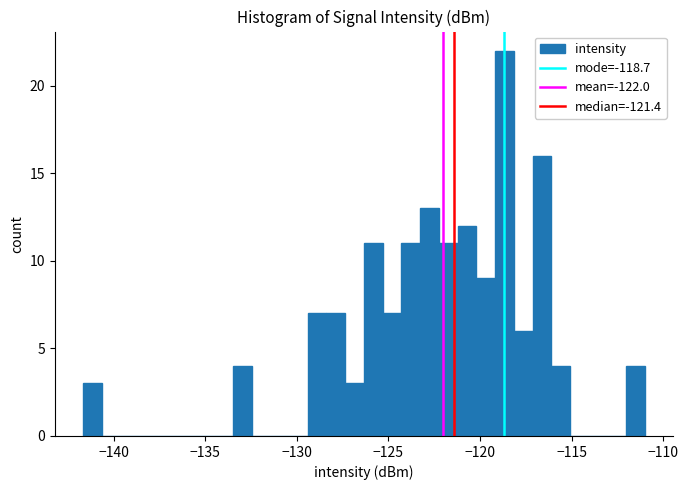

Read against the x-axis, roughly where is the centre of the tallest bar?

-118.5